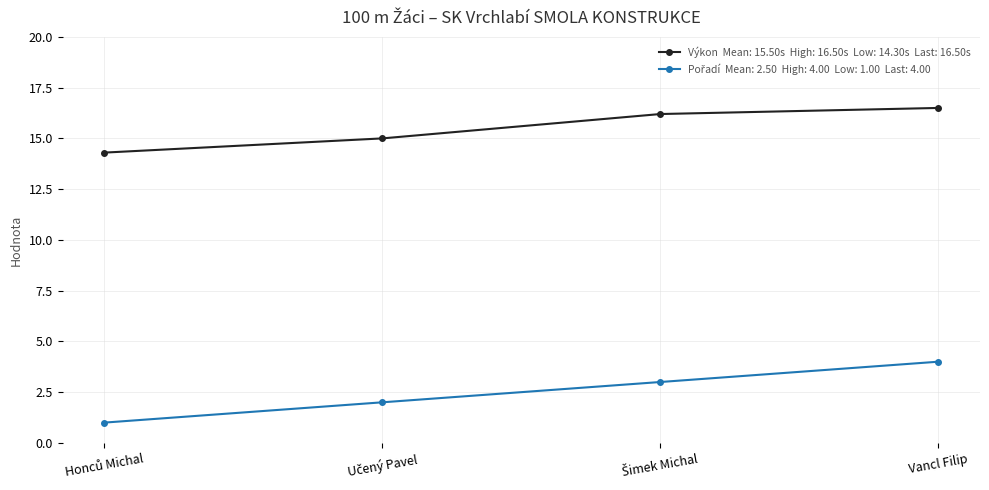

What is the label of the 1st point from the right?

Vancl Filip